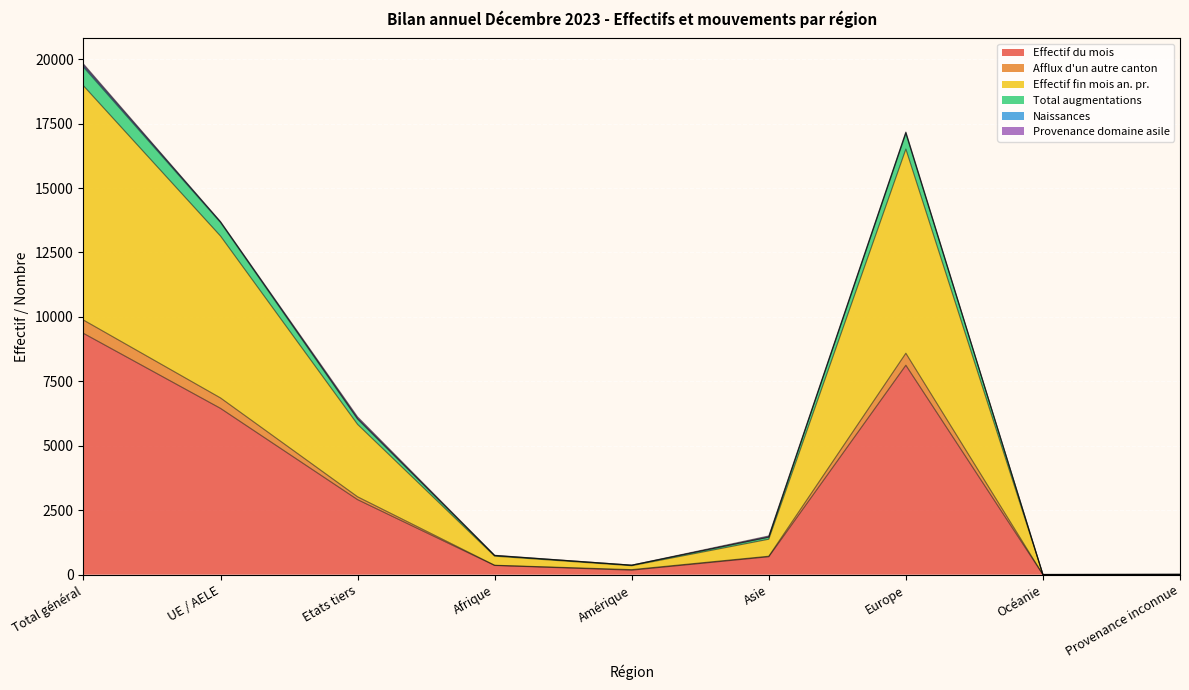

True or false: Afflux d'un autre canton and Effectif du mois intersect in this chart.

False